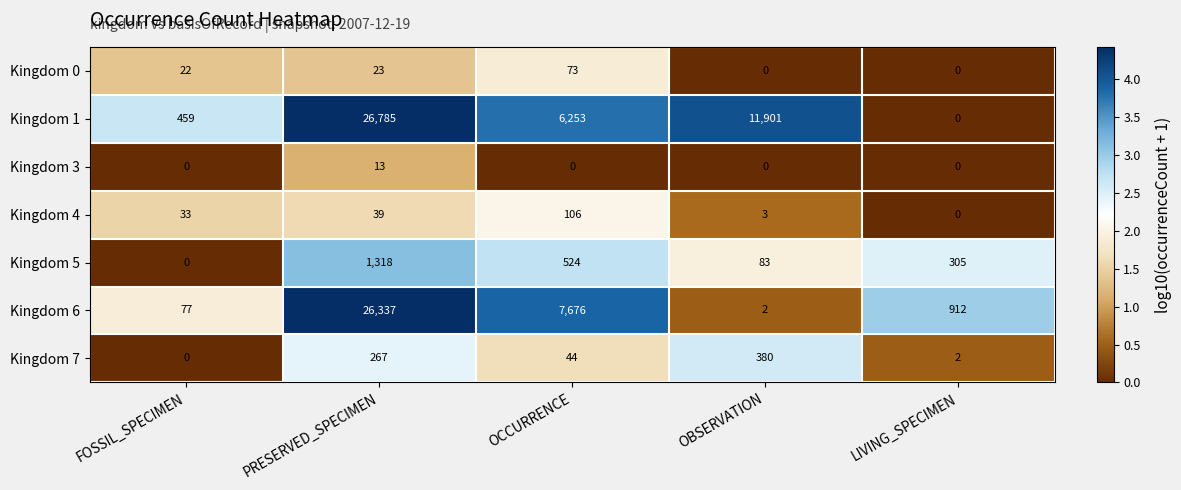

What value does the Kingdom 6 series have at FOSSIL_SPECIMEN, to the nearest 50?

100